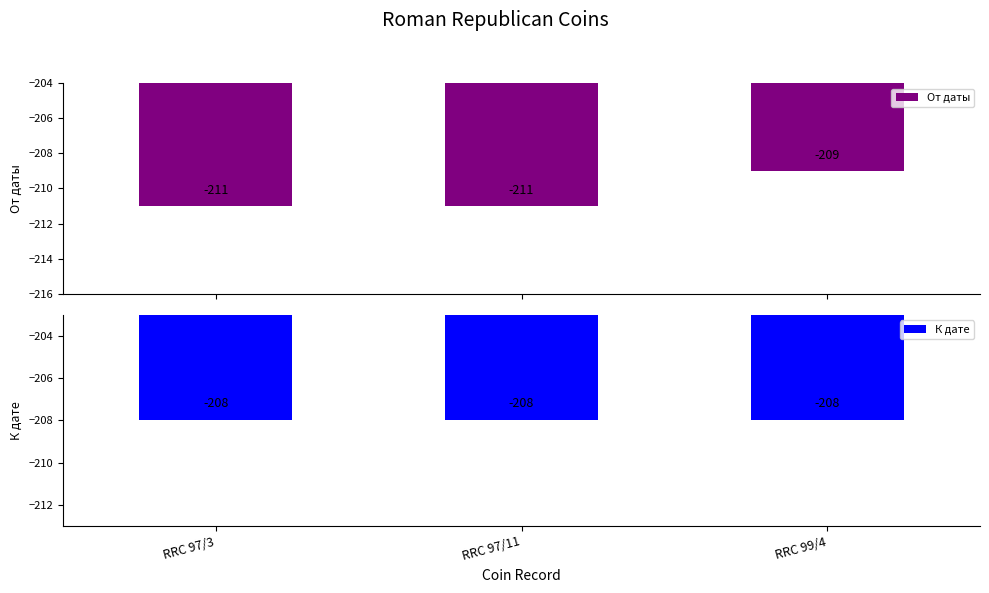

At which label does От даты reach its minimum?

RRC 97/3